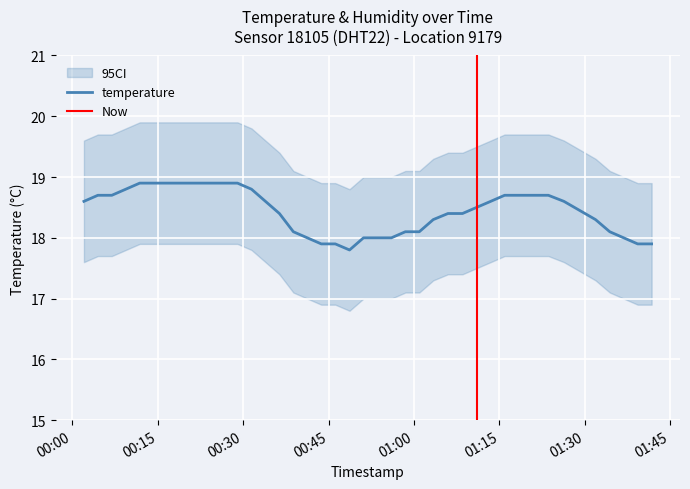

What is the average value?

18.4